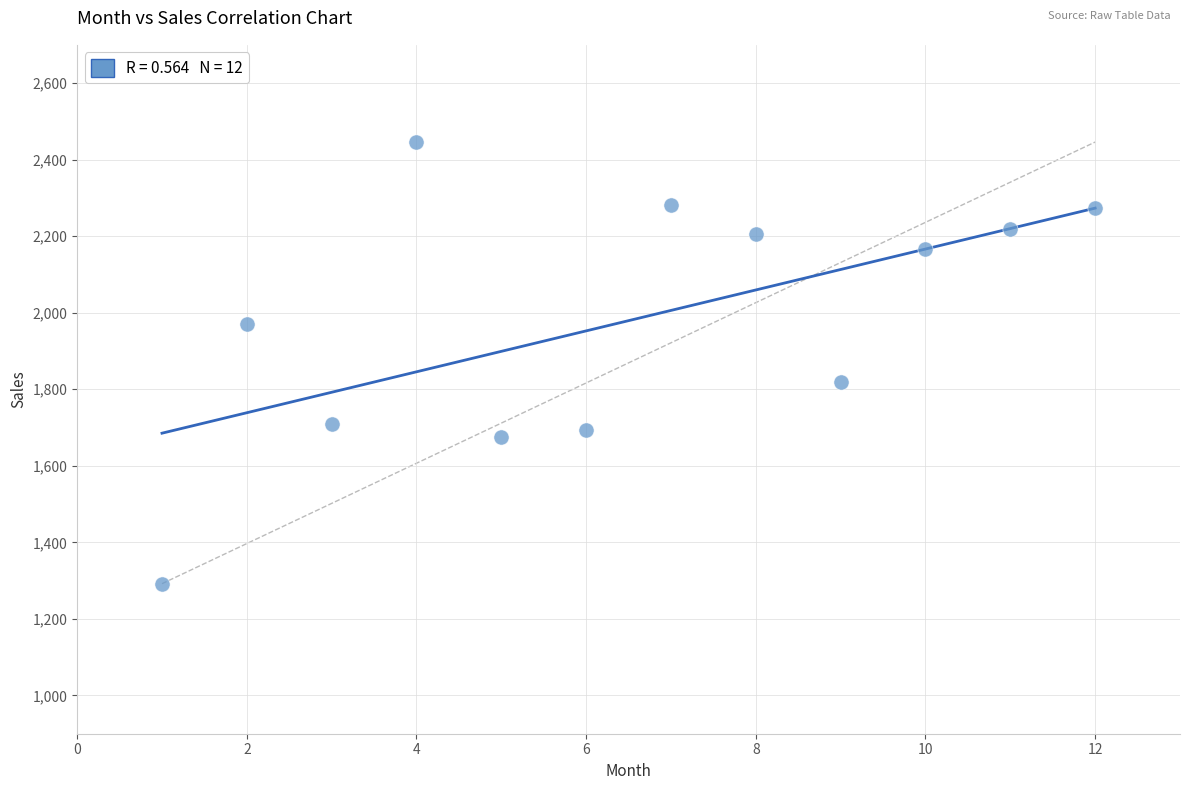

What Y value in the scatter plot is closest to 1869?

1818.0